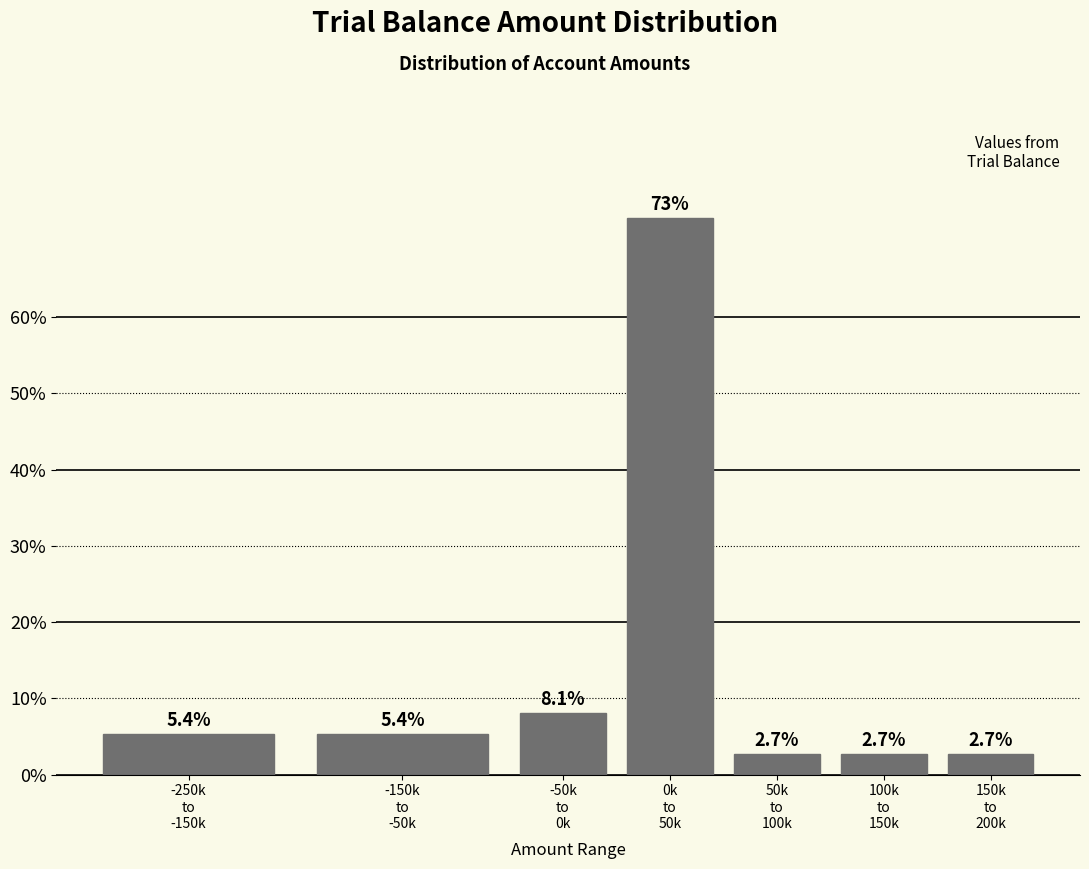

What is the value of the 6th bar from the left?

2.7